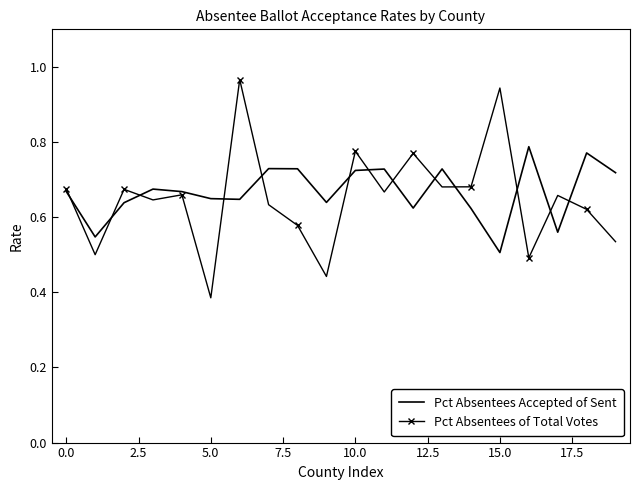

Which series has the largest range (max minus min)?

Pct Absentees of Total Votes